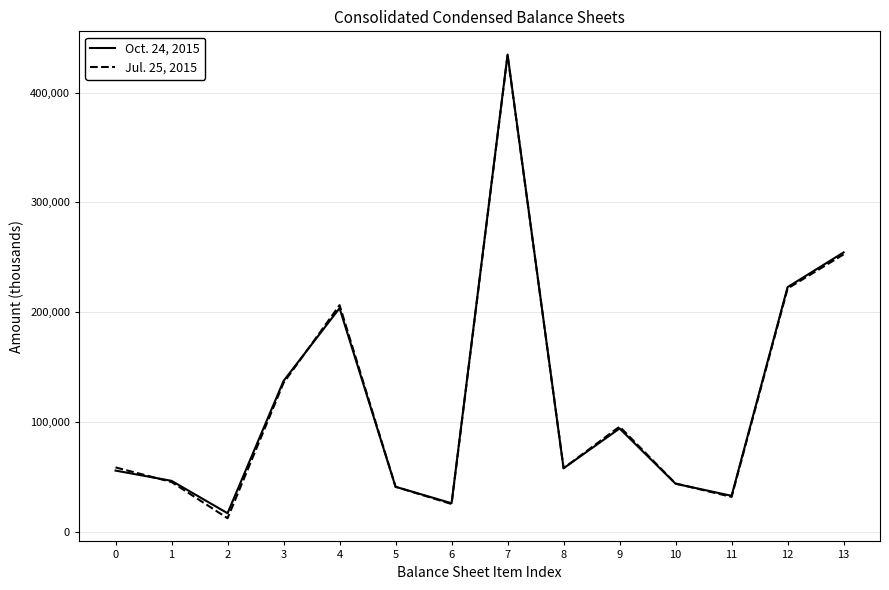

True or false: Oct. 24, 2015 has more than 2 points higher than both neighbors.

True